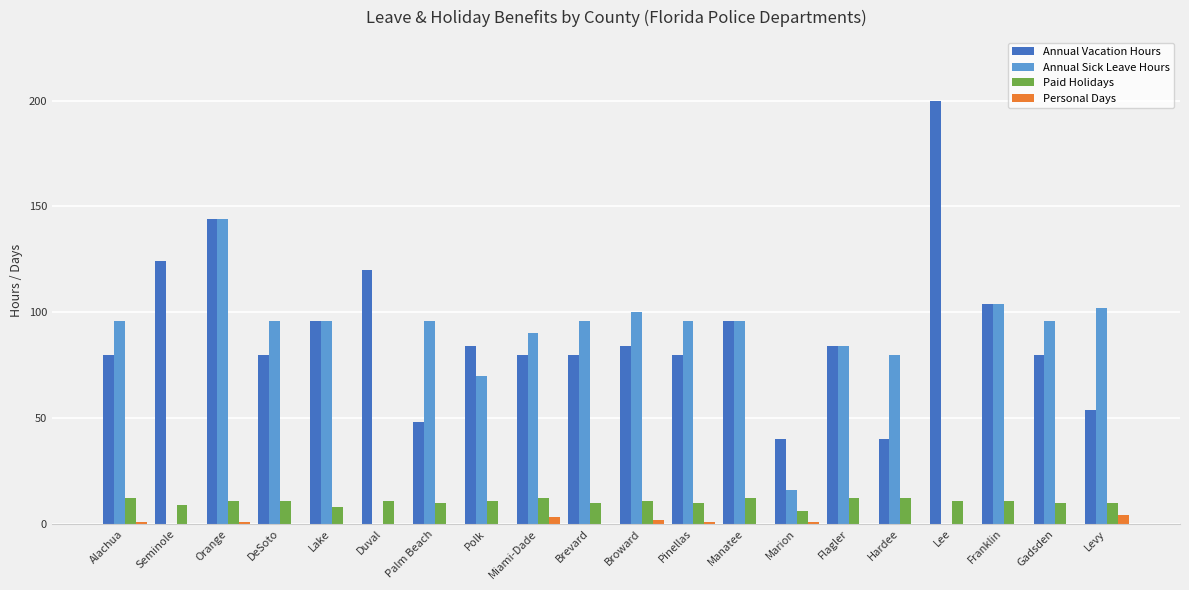

Which series has the widest spread of values?

Annual Vacation Hours